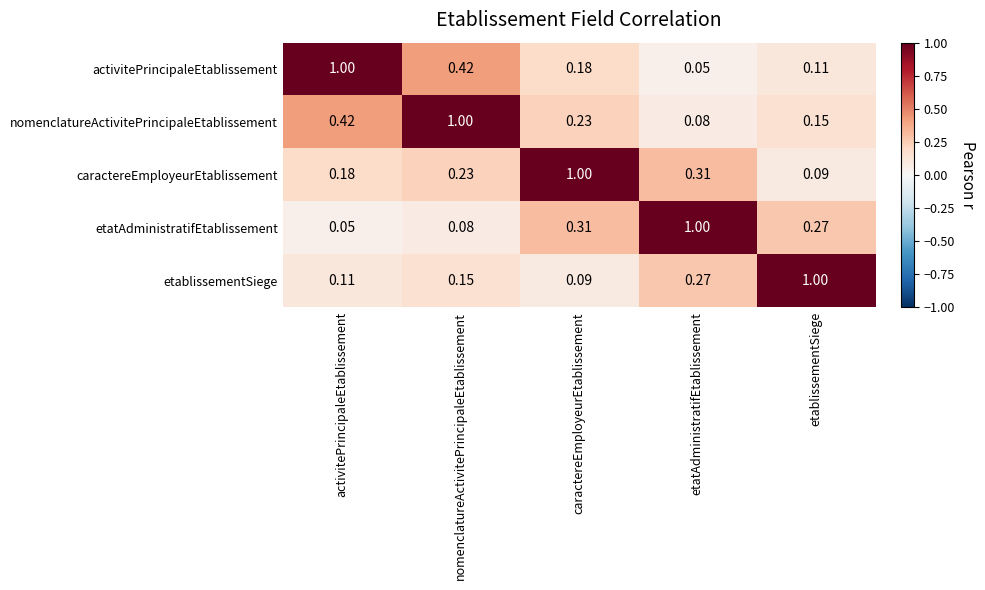

Where is etablissementSiege nearest to the value 0?

caractereEmployeurEtablissement